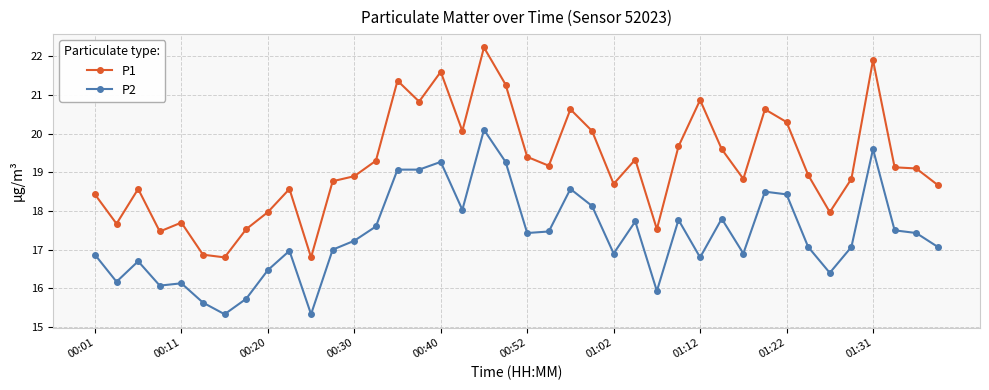

Which series has the largest total across all categories?

P1